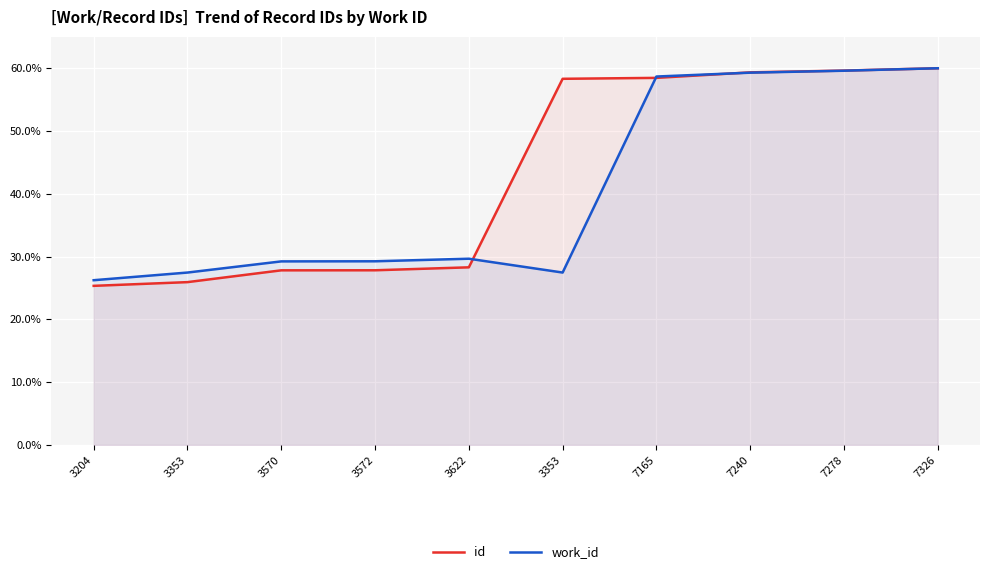

Reading left to right, what are all the values shown in this chart?

id: 25.3	25.9	27.8	27.8	28.3	58.3	58.5	59.3	59.6	60.0
work_id: 26.2	27.5	29.2	29.3	29.7	27.5	58.7	59.3	59.6	60.0